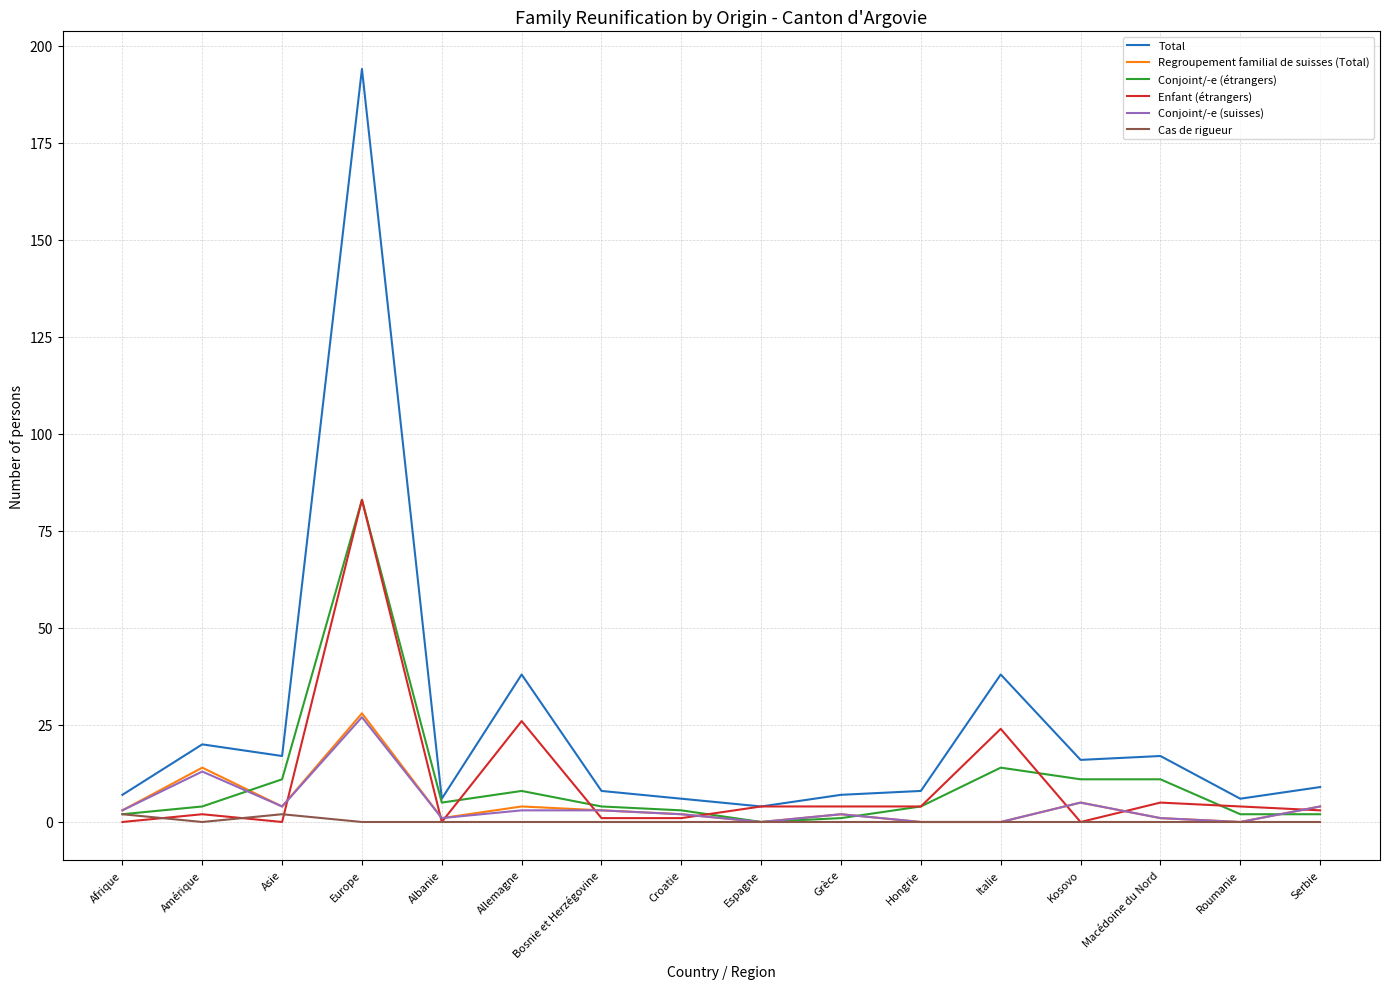

At which label does Regroupement familial de suisses (Total) reach its peak?

Europe